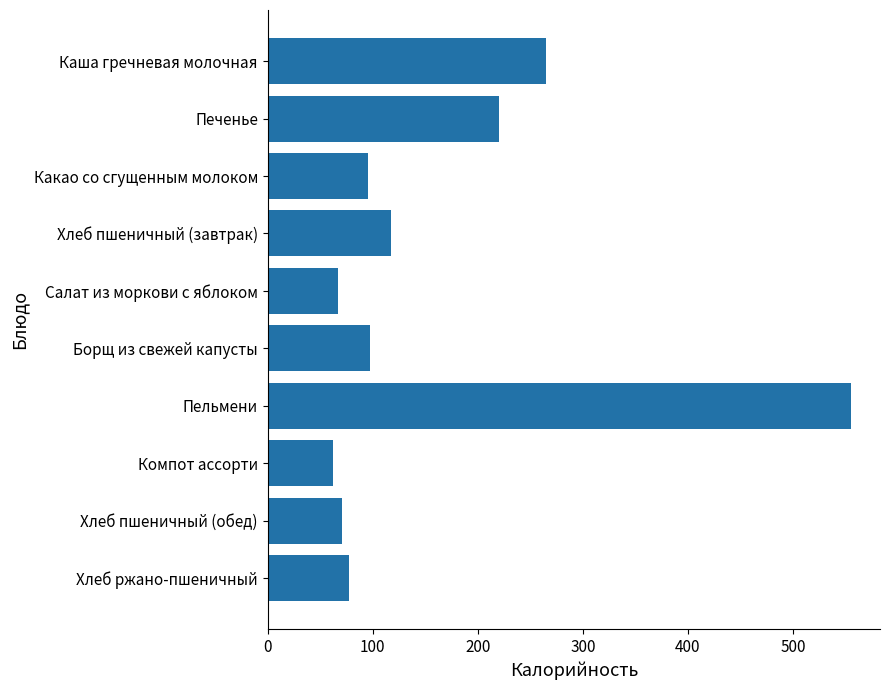

Approximately how many times larger is the value at Какао со сгущенным молоком compared to Салат из моркови с яблоком?

1.4